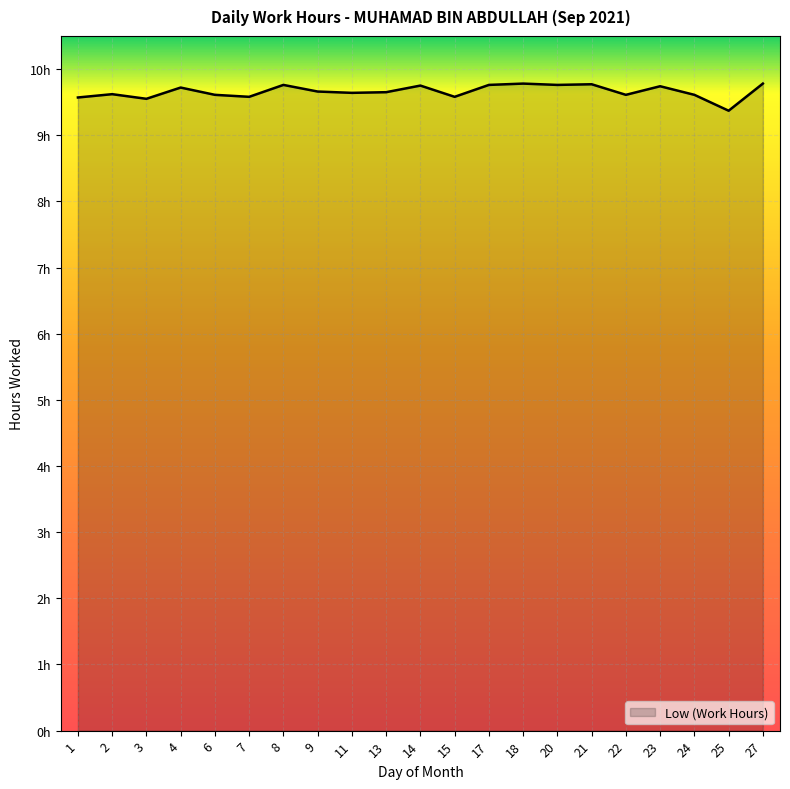

Reading right to left, transcribe all the data shown in this chart.

9.8	9.4	9.6	9.7	9.6	9.8	9.8	9.8	9.8	9.6	9.8	9.7	9.6	9.7	9.8	9.6	9.6	9.7	9.6	9.6	9.6